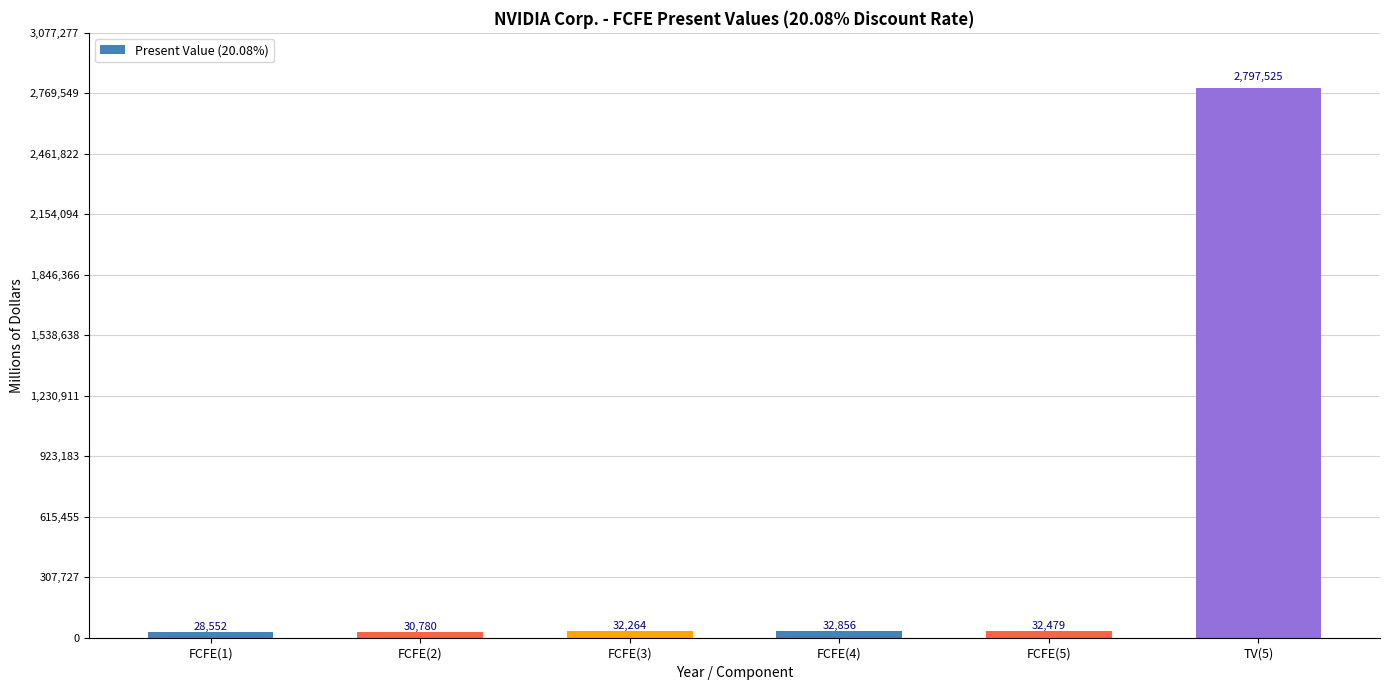

What is the smallest value displayed?

28552